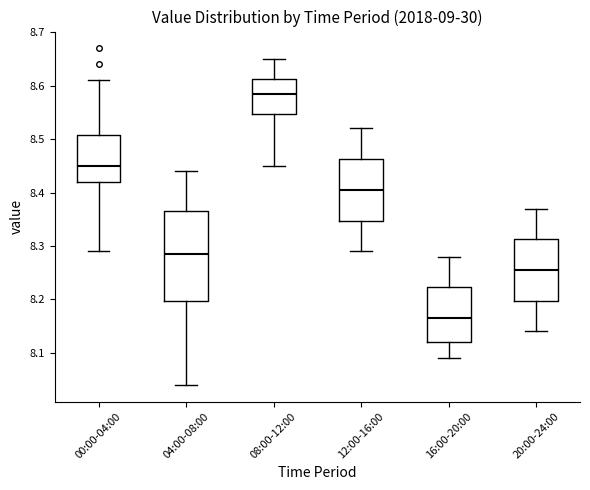

Reading left to right, transcribe this box plot: for each box, give where its median line is, the range the box spans, and where its two whiskers end, as read against the y-axis. The values are not printed on the chart, so give them approximately, as read against the axis.

00:00-04:00: median 8.45, box 8.42 to 8.51, whiskers 8.29 to 8.61
04:00-08:00: median 8.29, box 8.20 to 8.37, whiskers 8.04 to 8.44
08:00-12:00: median 8.59, box 8.55 to 8.61, whiskers 8.45 to 8.65
12:00-16:00: median 8.41, box 8.35 to 8.46, whiskers 8.29 to 8.52
16:00-20:00: median 8.17, box 8.12 to 8.22, whiskers 8.09 to 8.28
20:00-24:00: median 8.26, box 8.20 to 8.31, whiskers 8.14 to 8.37